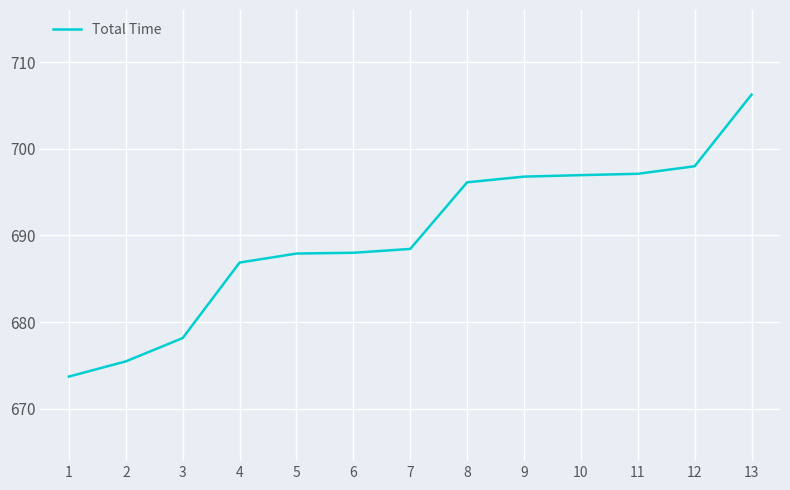

How many lines are shown in the chart?

1